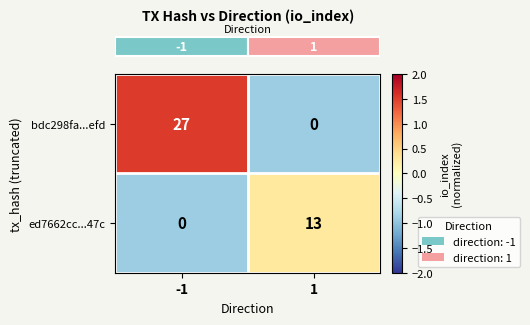

The value of ed7662cc...47c at 1 is 13. True or false?

True